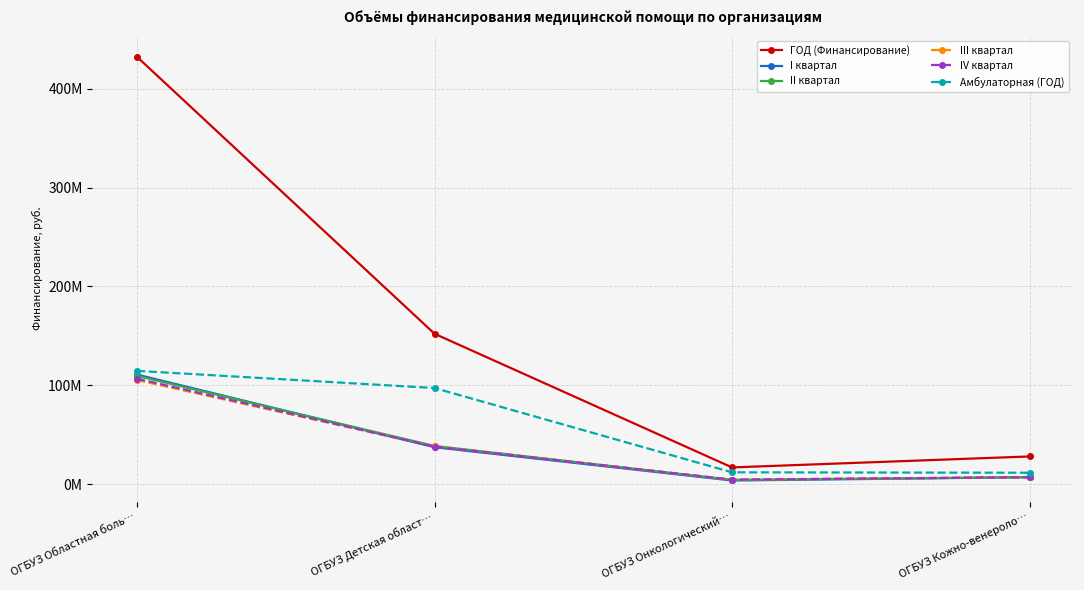

Where is the first local minimum for IV квартал?

ОГБУЗ Онкологический…